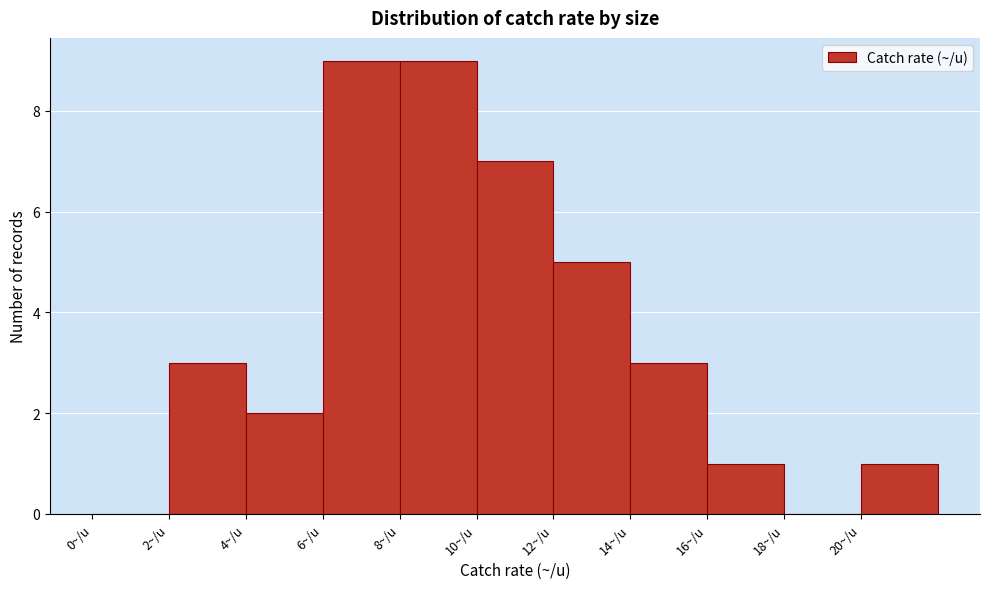

Reading left to right, list every bar in this chart as the range it spans on the x-axis followed by its height. The values are not printed on the chart, so give them approximately, as read against the axis.

0 to 2: 0
2 to 4: 3
4 to 6: 2
6 to 8: 9
8 to 10: 9
10 to 12: 7
12 to 14: 5
14 to 16: 3
16 to 18: 1
18 to 20: 0
20 to 22: 1